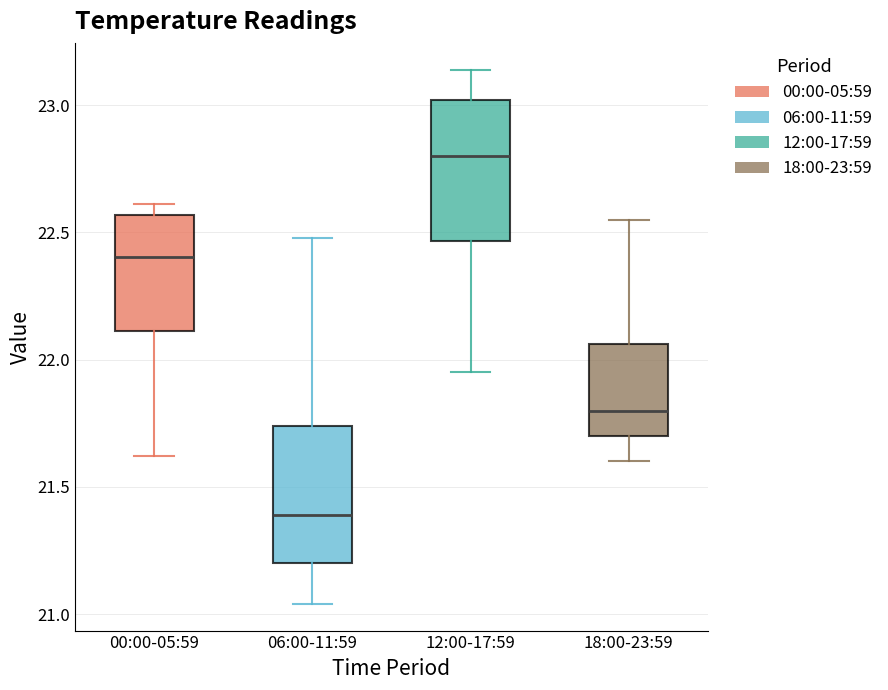

Reading left to right, transcribe this box plot: for each box, give where its median line is, the range the box spans, and where its two whiskers end, as read against the y-axis. The values are not printed on the chart, so give them approximately, as read against the axis.

00:00-05:59: median 22.40, box 22.10 to 22.55, whiskers 21.60 to 22.60
06:00-11:59: median 21.40, box 21.20 to 21.75, whiskers 21.05 to 22.50
12:00-17:59: median 22.80, box 22.45 to 23.00, whiskers 21.95 to 23.15
18:00-23:59: median 21.80, box 21.70 to 22.05, whiskers 21.60 to 22.55